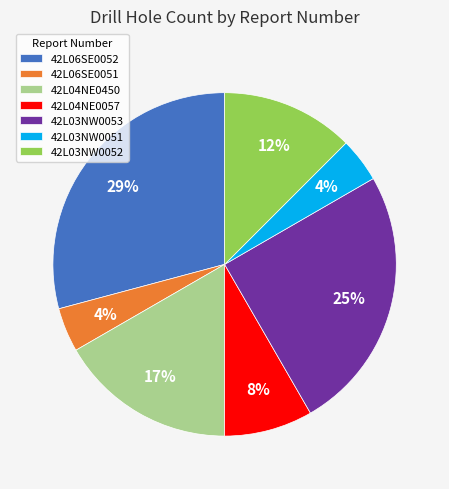

To the nearest percent, what is the difference between the 42L03NW0051 and 42L06SE0052 slice percentages?

25%